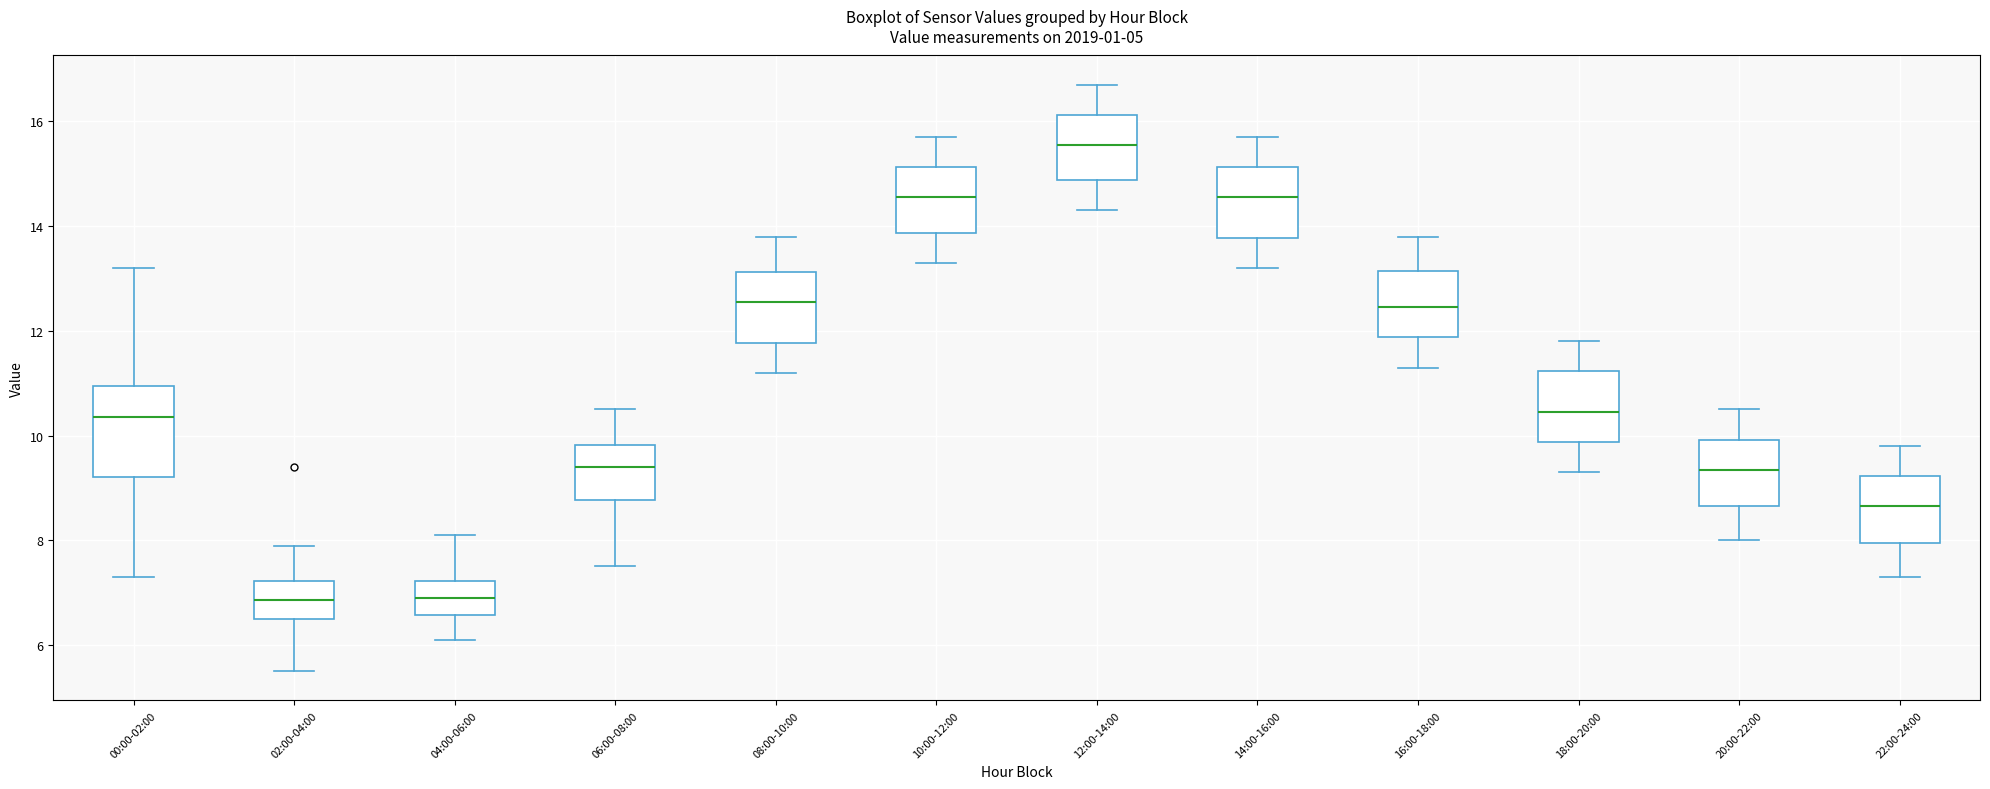

Where does the median line of the box for 20:00-22:00 sit on the y-axis? The values are not printed on the chart, so give them approximately, as read against the axis.

9.4